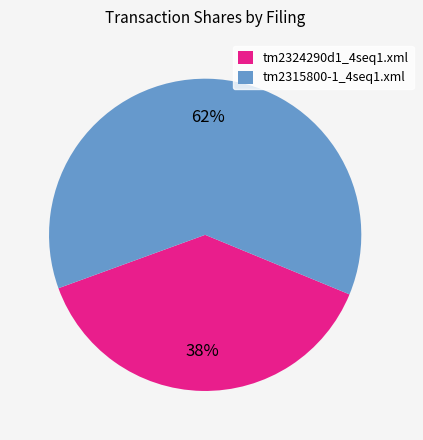

Do tm2324290d1_4seq1.xml and tm2315800-1_4seq1.xml together represent more than half of the pie?

Yes